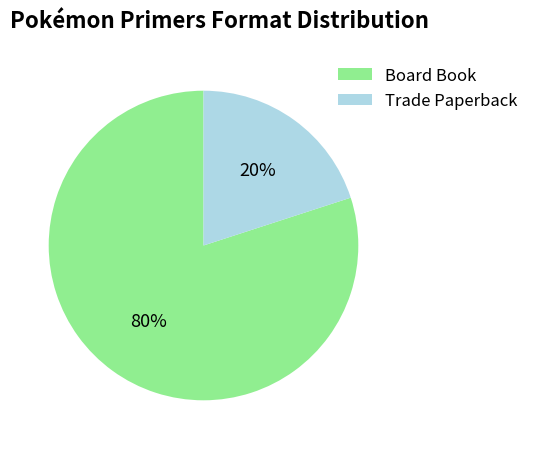

Does any single category account for the majority?

Yes